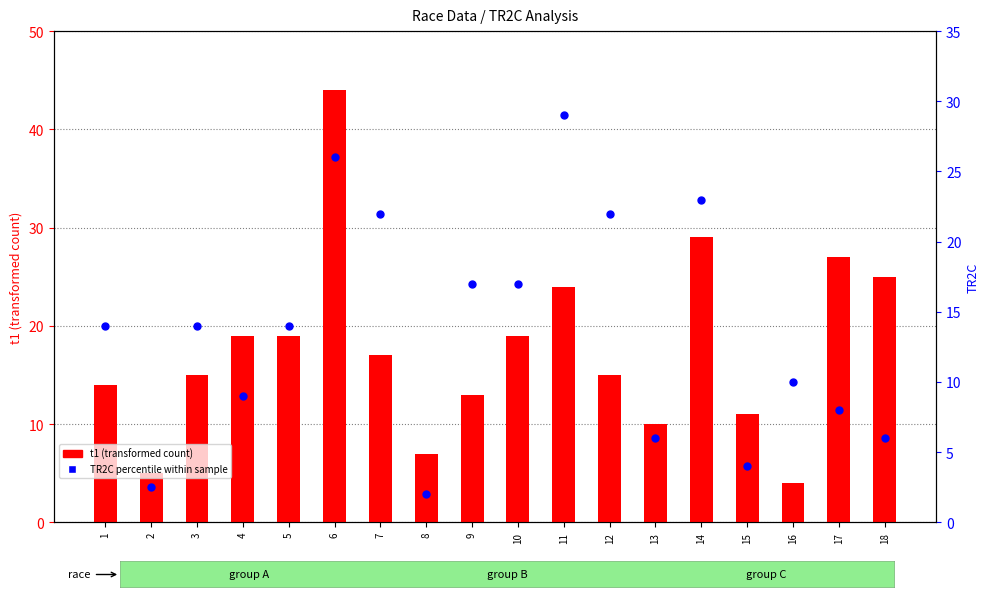

Is the value of TR2C percentile within sample at 17 greater than the value of t1 (transformed count) at 12?

No